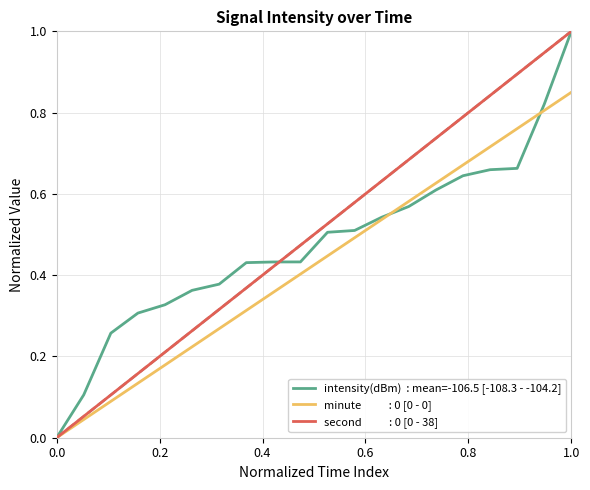

Does the chart display data point markers on the line(s)?

No